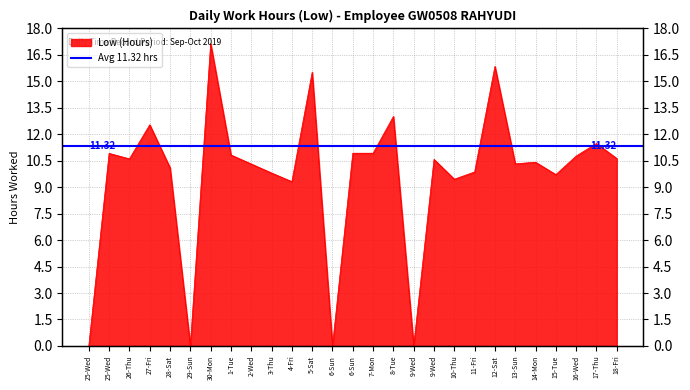

Reading left to right, list all the values displayed in this chart.

0.0	10.9	10.6	12.5	10.1	0.0	17.1	10.8	10.3	9.8	9.3	15.5	0.0	10.9	10.9	13.0	0.0	10.6	9.4	9.8	15.8	10.3	10.4	9.7	10.7	11.4	10.6